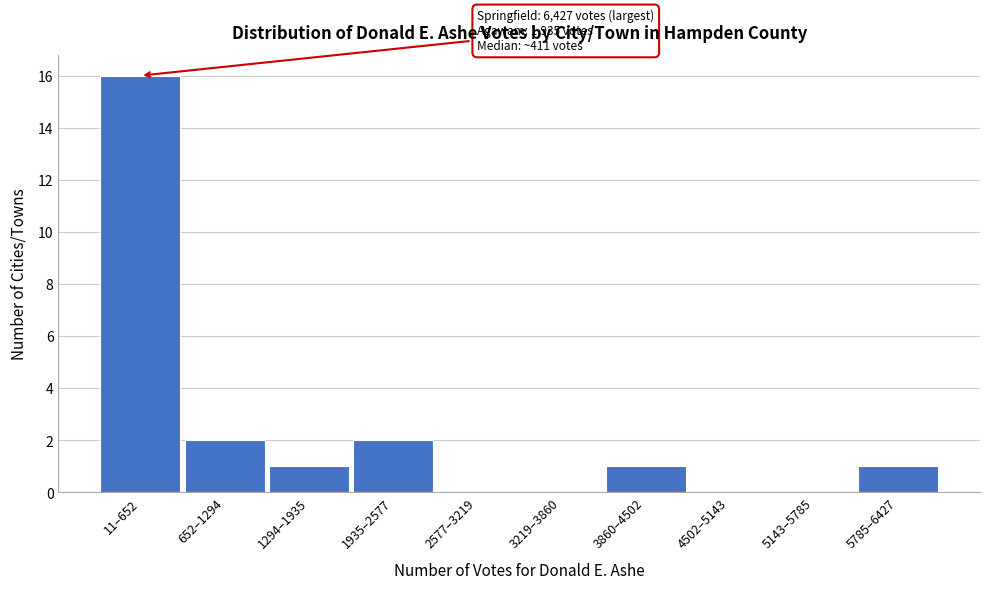

Reading left to right, list all the values displayed in this chart.

11–652=16	652–1294=2	1294–1935=1	1935–2577=2	2577–3219=0	3219–3860=0	3860–4502=1	4502–5143=0	5143–5785=0	5785–6427=1